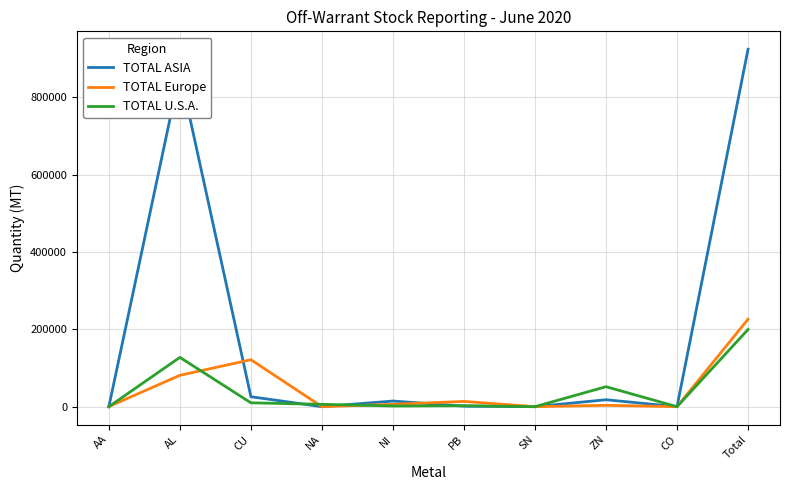

True or false: TOTAL U.S.A. has more than 0 interior local peaks.

True